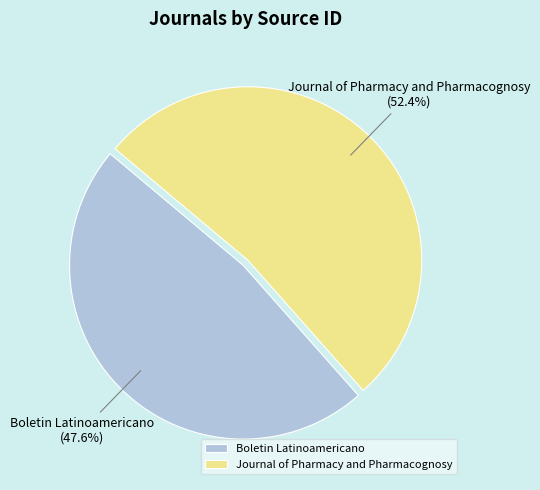

What percentage is the Boletin Latinoamericano slice, to the nearest percent?

48%